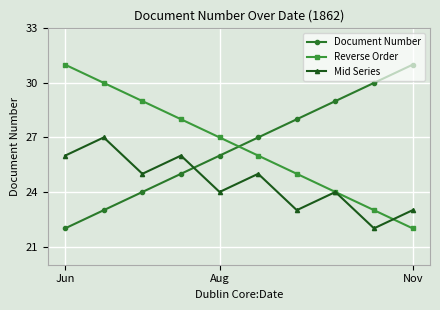

What is the minimum value for Reverse Order?

22